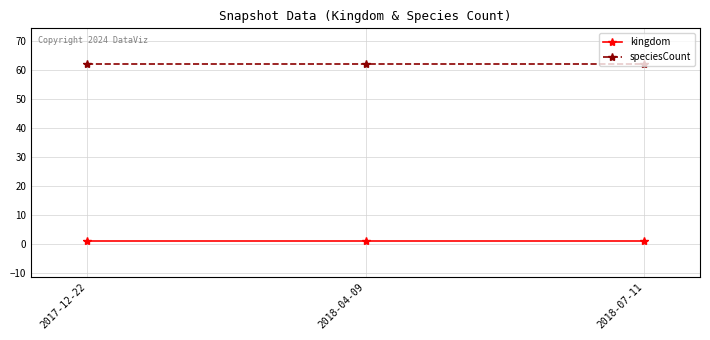

What is the label of the 3rd point from the left?

2018-07-11